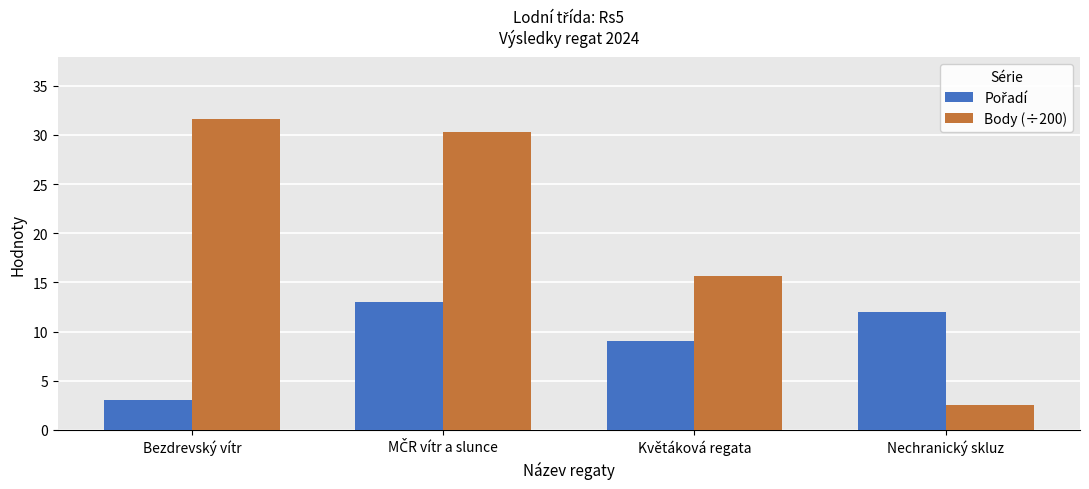

What is the difference between the maximum and minimum values in the Body (÷200) series?

29.1